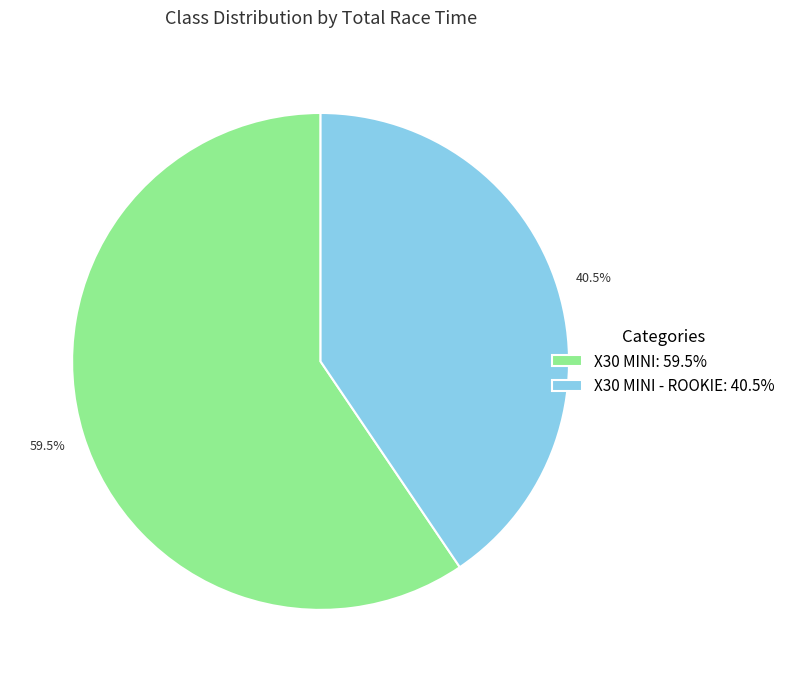

How many segments does this pie chart have?

2